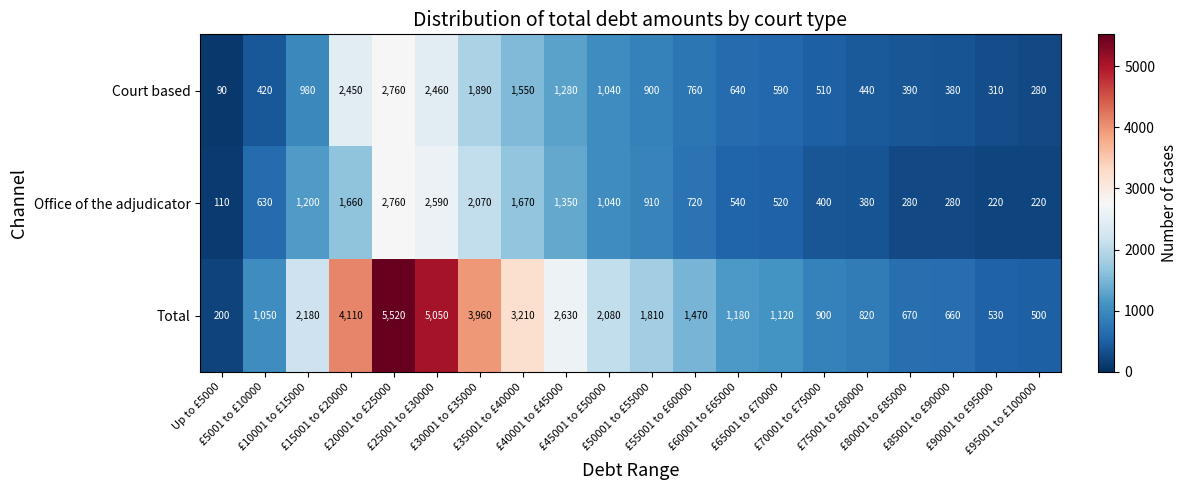

What is the minimum value for Court based?

90